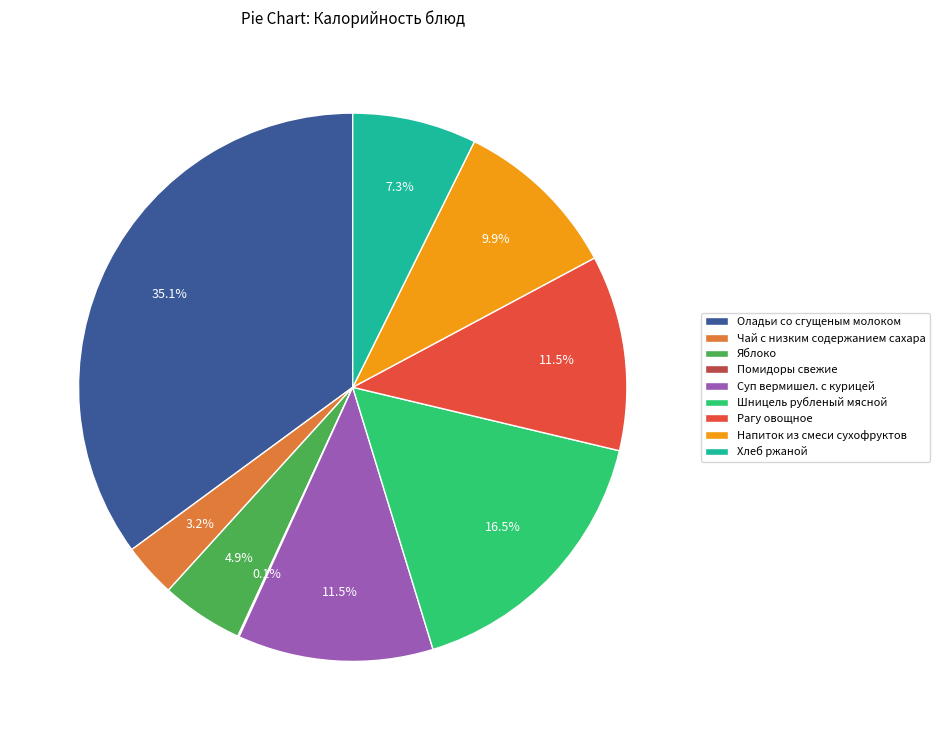

To the nearest percent, what percentage of the pie is Хлеб ржаной?

7%